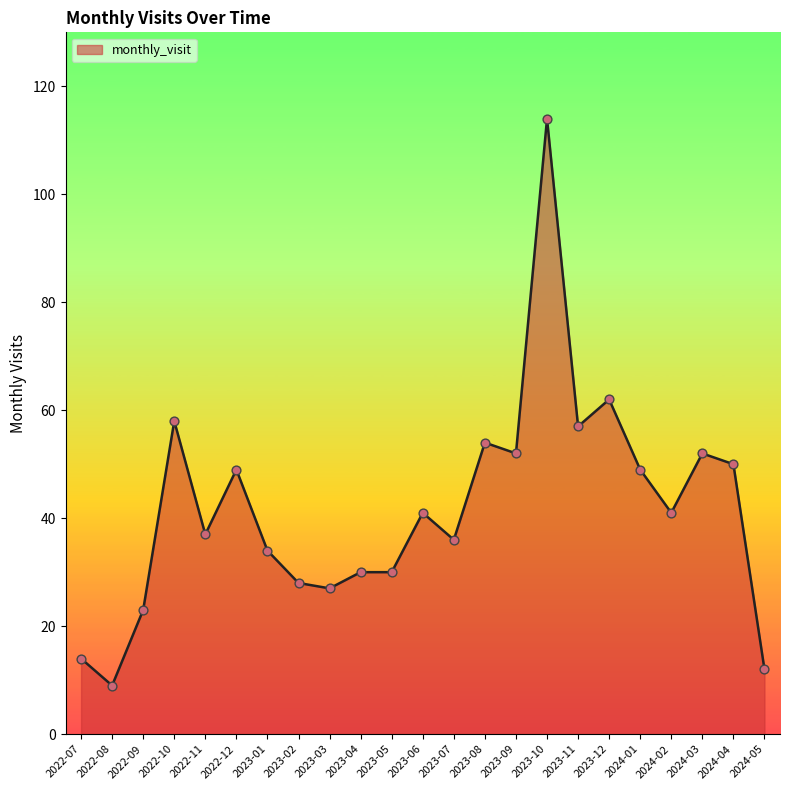

What is the change in value from 2022-07 to 2022-12?

+35